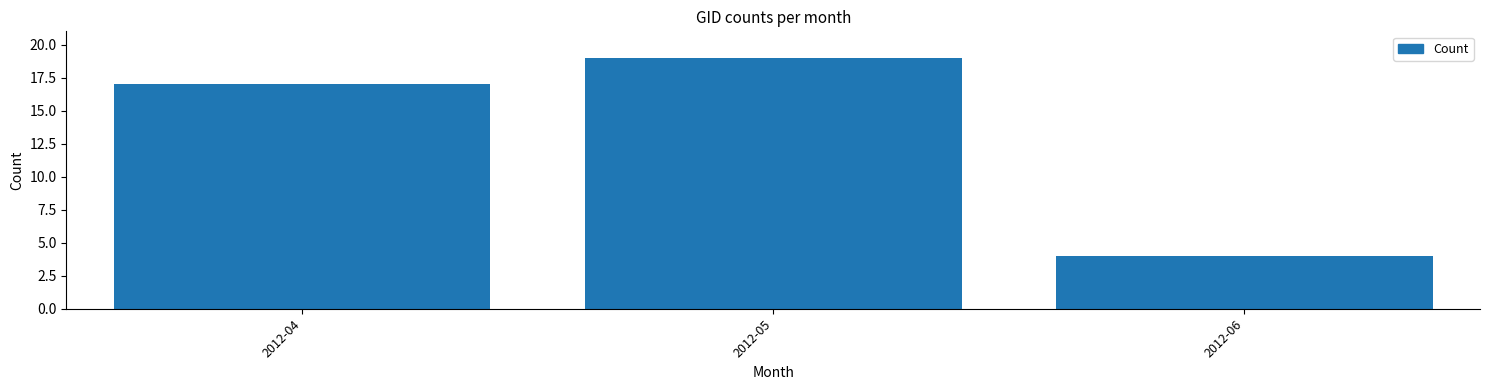

Reading right to left, transcribe all the data shown in this chart.

4	19	17